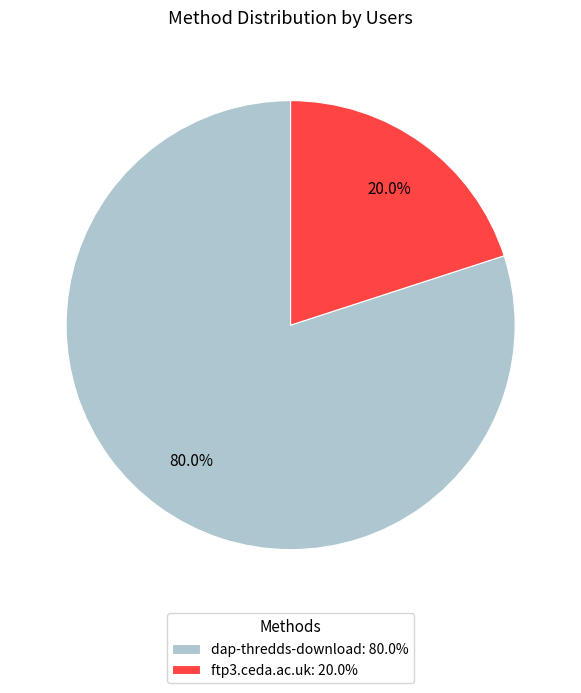

The ftp3.ceda.ac.uk slice represents 34% of the pie. True or false?

False